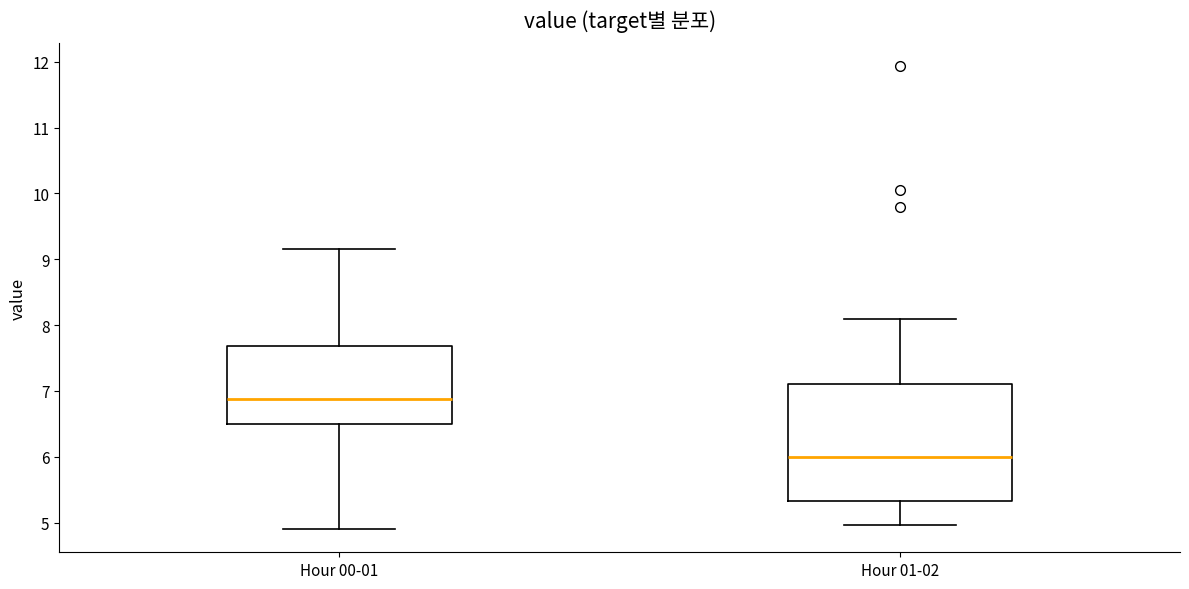

Which box has the highest median line?

Hour 00-01